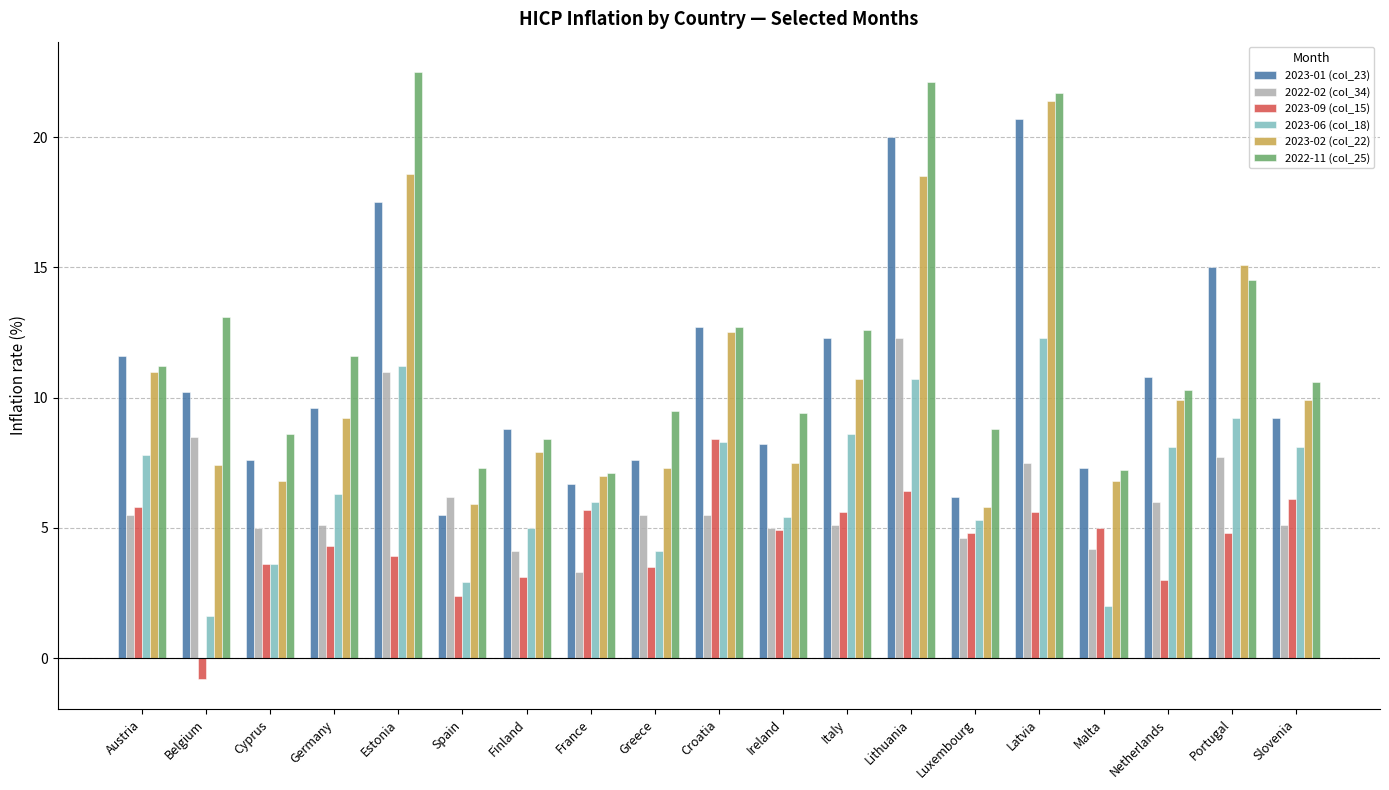

Which series has the largest total across all categories?

2022-11 (col_25)